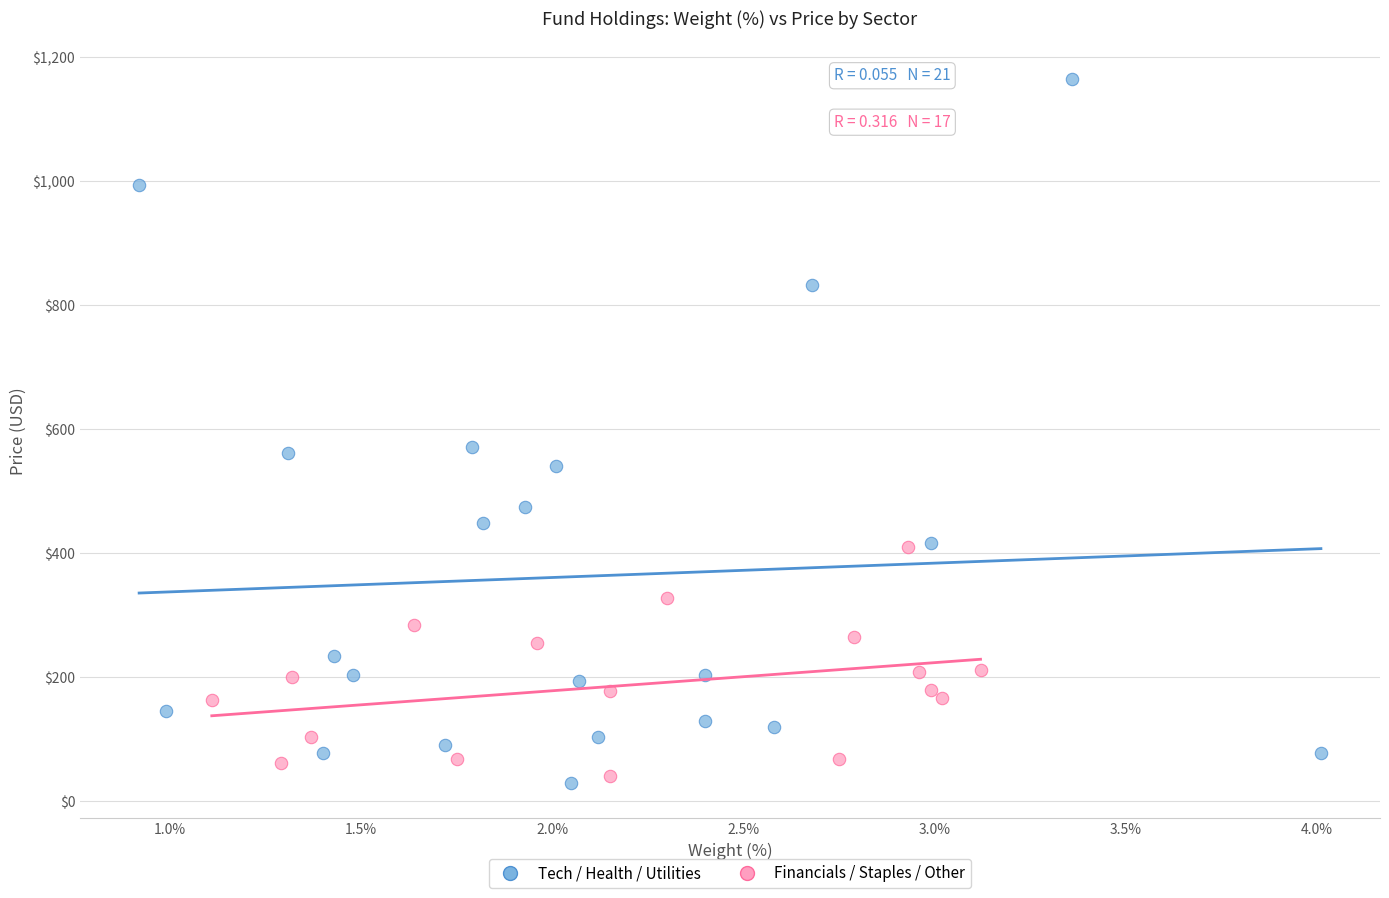

Which series contains the lowest Y value?

Tech / Health / Utilities